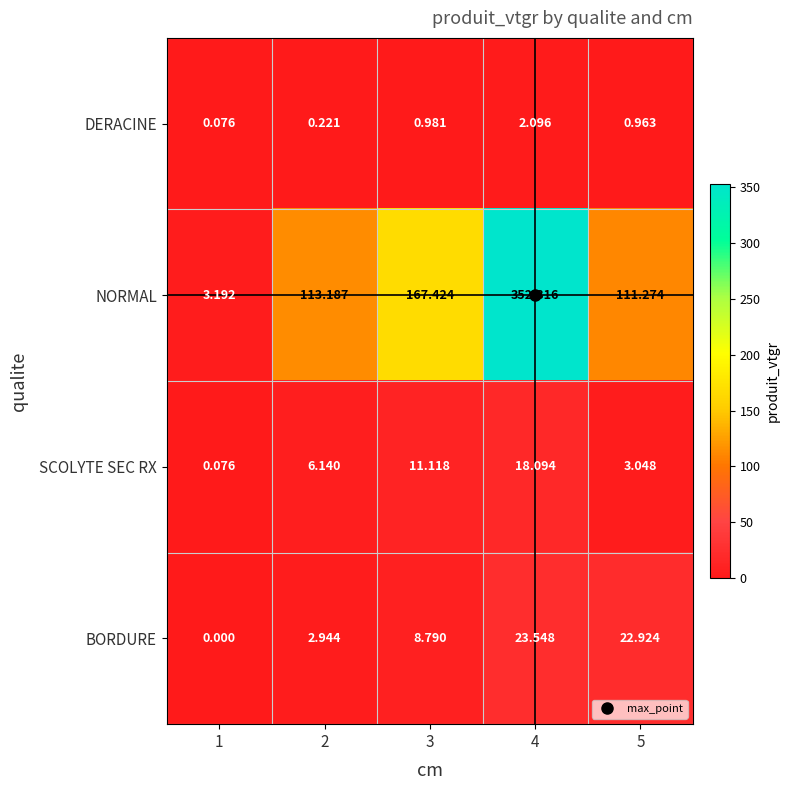

Which series has the largest range (max minus min)?

NORMAL